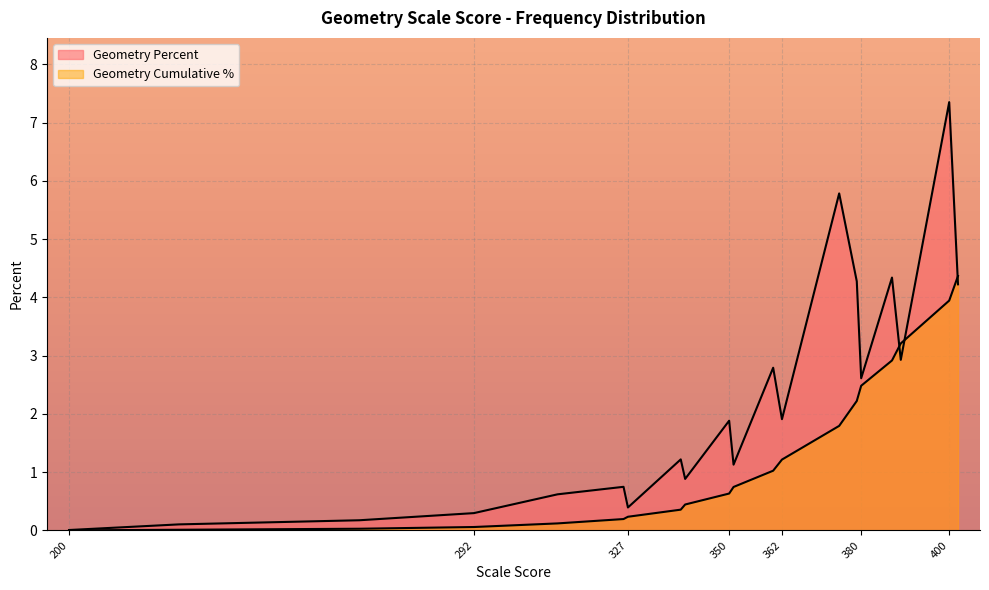

What is the sum of the Geometry Cumulative Percent values at 266 and 340?

0.5